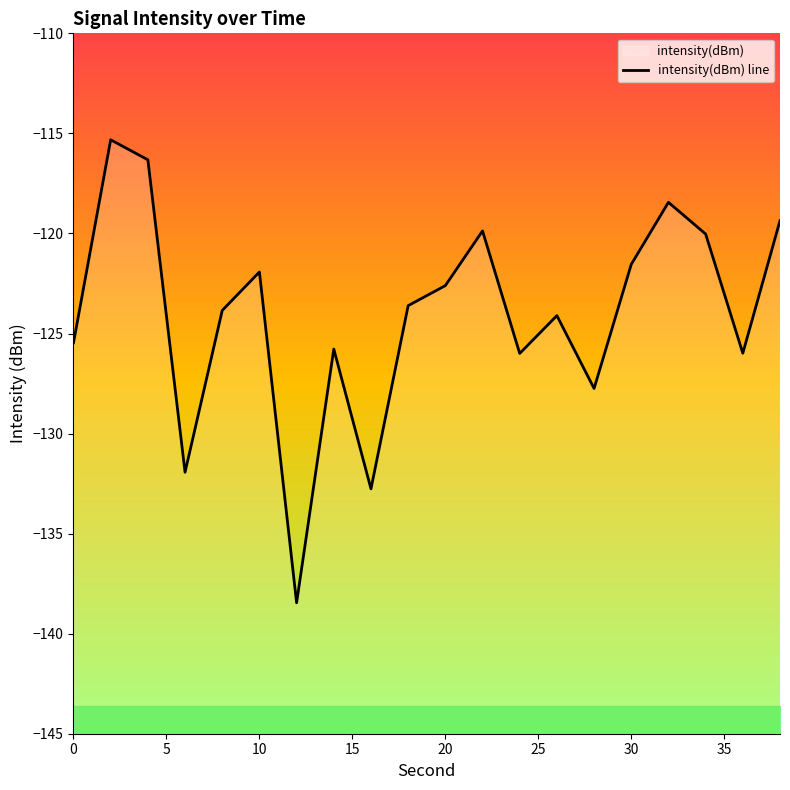

What is the change in value from 5 to 15?

-6.2